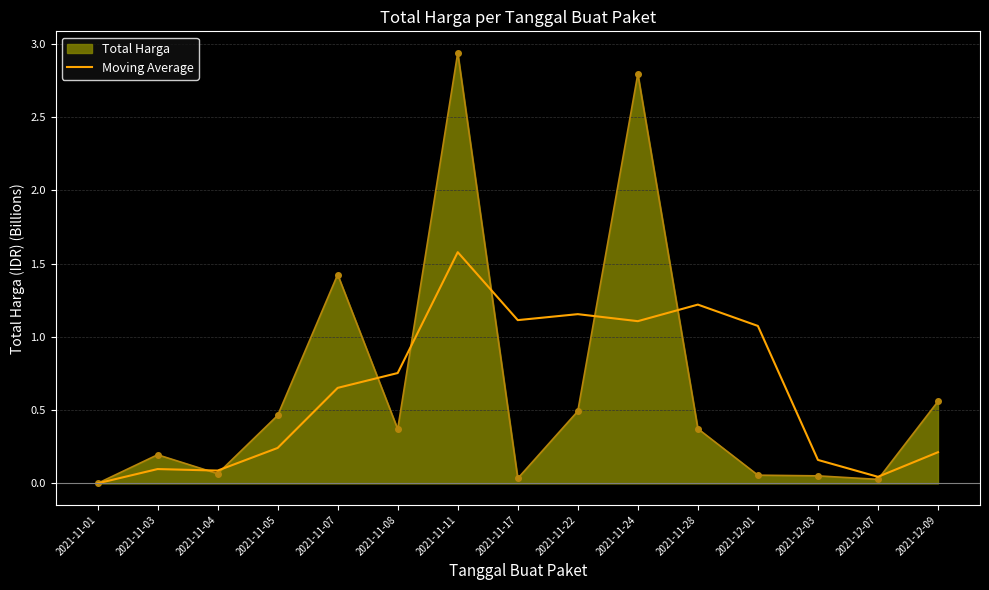

True or false: Moving Average has a value of 1.1 at 2021-11-17.

True